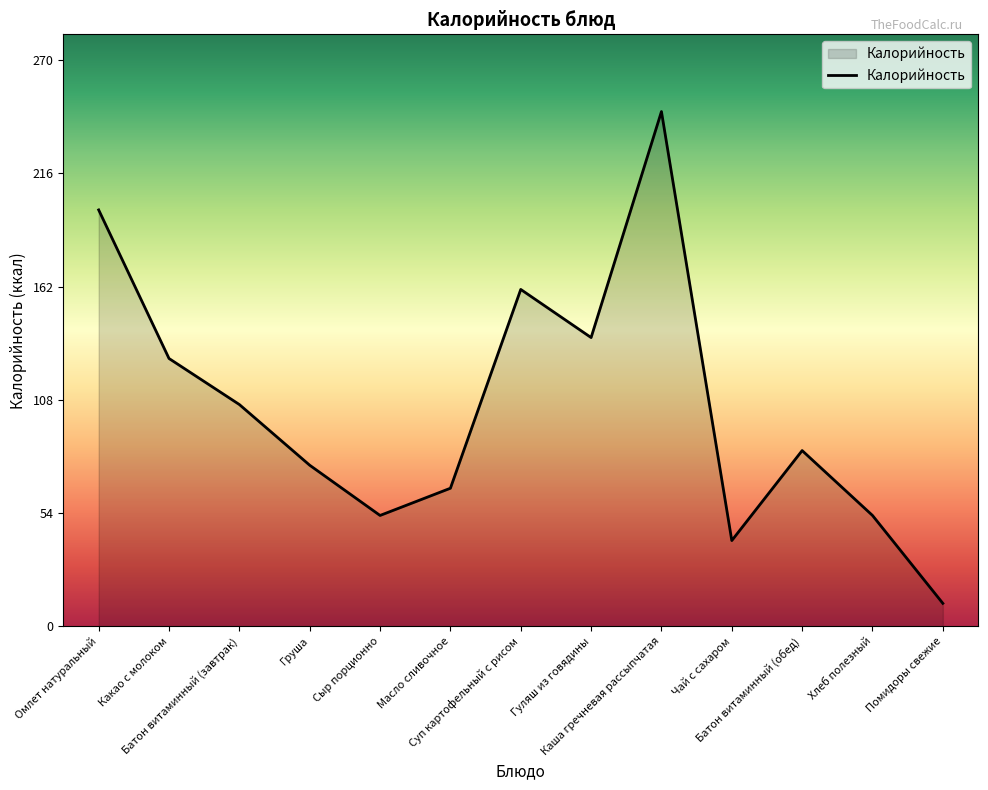

Reading left to right, list all the values displayed in this chart.

199	128	106	77	53	66	161	138	246	41	84	53	11